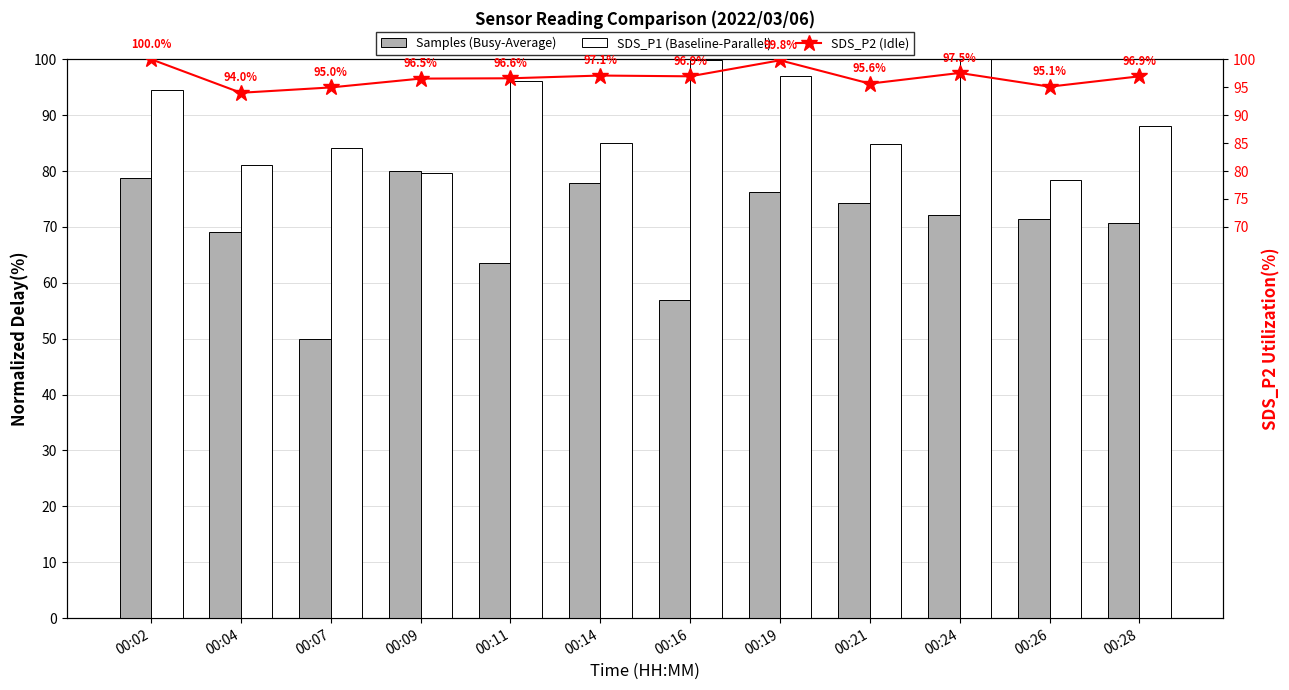

Reading left to right, what are all the values shown in this chart?

Samples (Busy-Average): 00:02=78.8	00:04=69.1	00:07=50.0	00:09=80.0	00:11=63.5	00:14=77.8	00:16=56.9	00:19=76.3	00:21=74.2	00:24=72.1	00:26=71.3	00:28=70.8
SDS_P1 (Baseline-Parallel): 00:02=94.5	00:04=81.1	00:07=84.2	00:09=79.6	00:11=96.1	00:14=85.0	00:16=99.8	00:19=97.0	00:21=84.8	00:24=100.0	00:26=78.3	00:28=88.1
SDS_P2 (Idle): 00:02=100.0	00:04=94.0	00:07=95.0	00:09=96.5	00:11=96.6	00:14=97.1	00:16=96.9	00:19=99.8	00:21=95.6	00:24=97.5	00:26=95.1	00:28=96.9